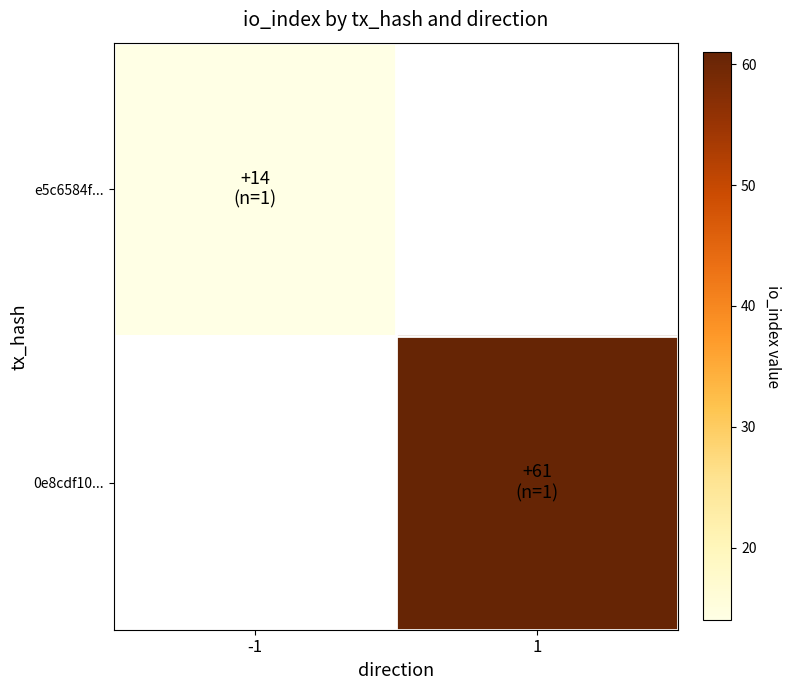

The value of 0e8cdf10... at 1 is 61.0. True or false?

True